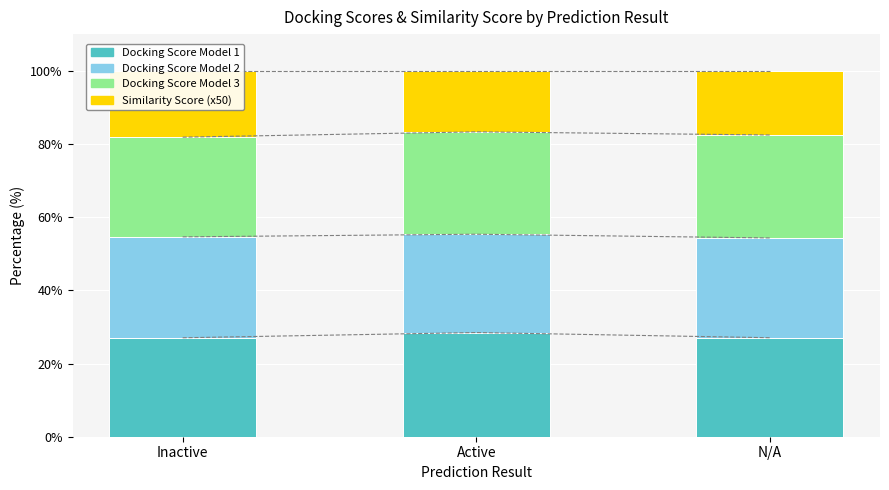

What is the greatest value displayed?

28.5